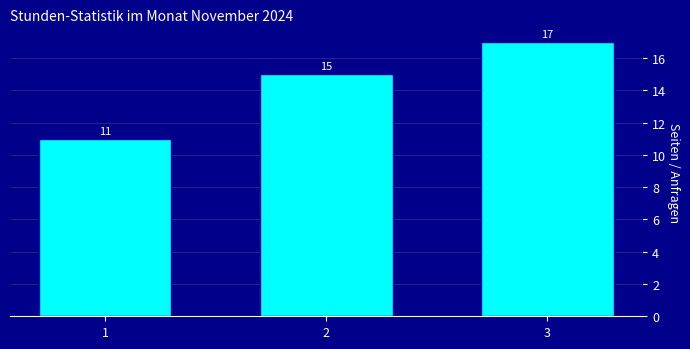

Reading left to right, extract all data points from this chart.

11	15	17